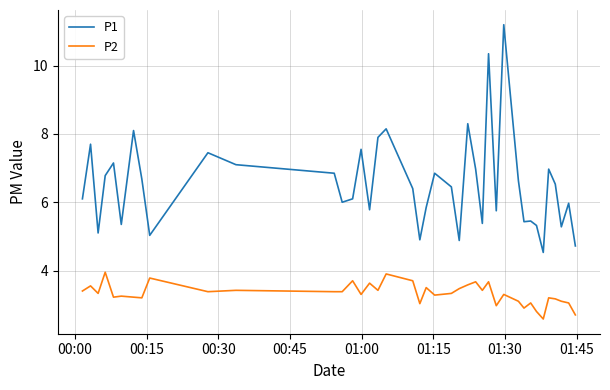

What is the difference between the maximum and minimum values in the P1 series?

6.7